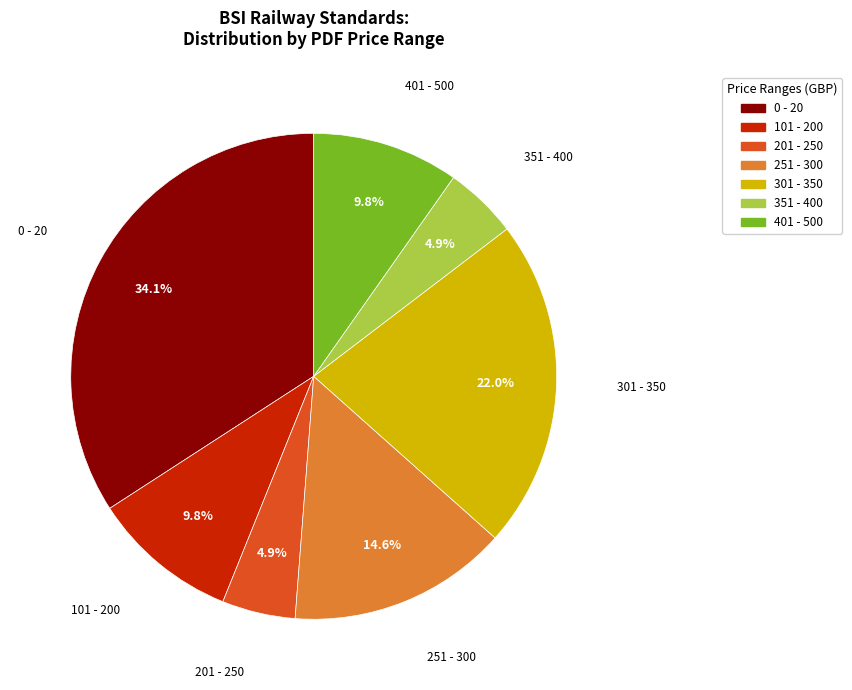

Is there any slice that represents more than half of the pie?

No